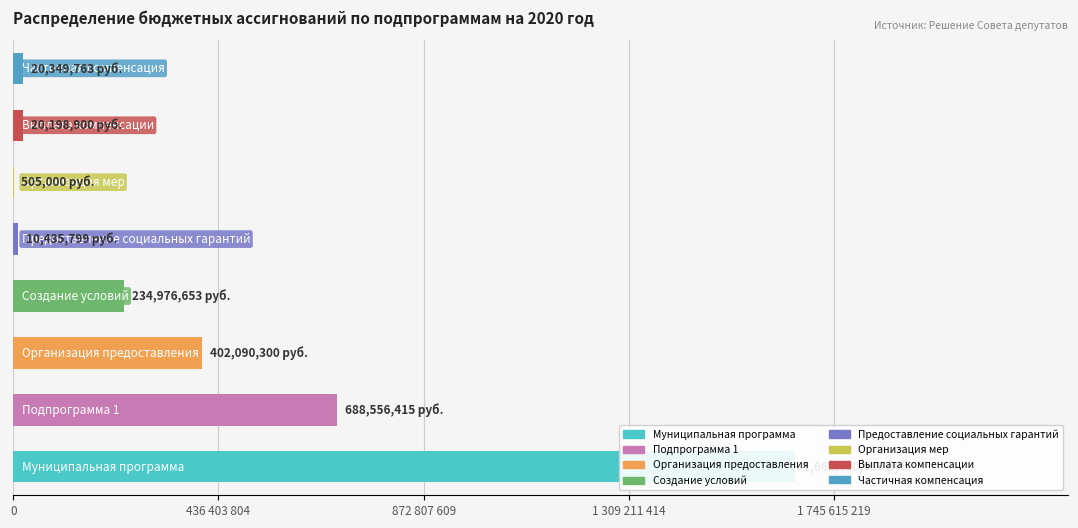

At which category does the chart reach its minimum across all series?

Организация мер